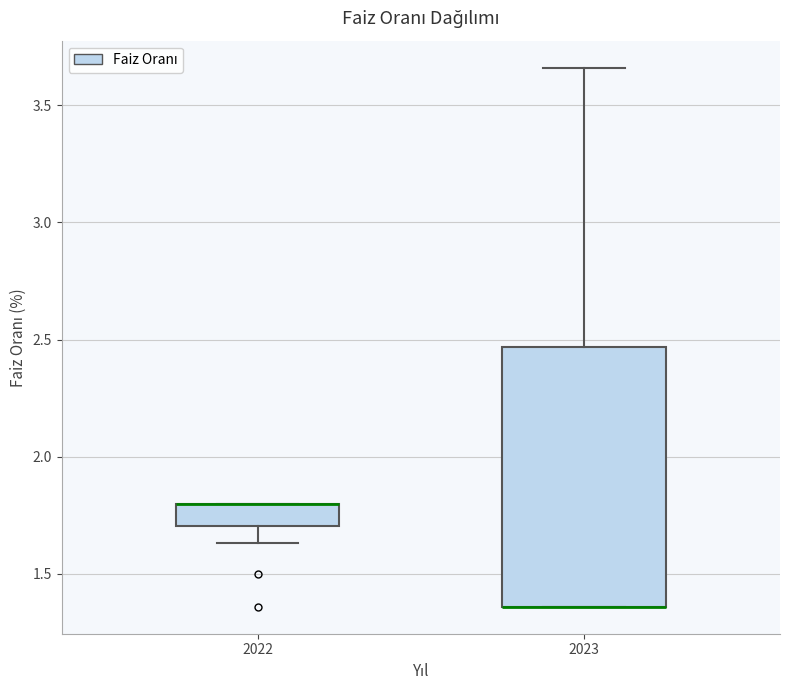

Comparing the boxes themselves (not the whiskers), which one is the tallest?

2023